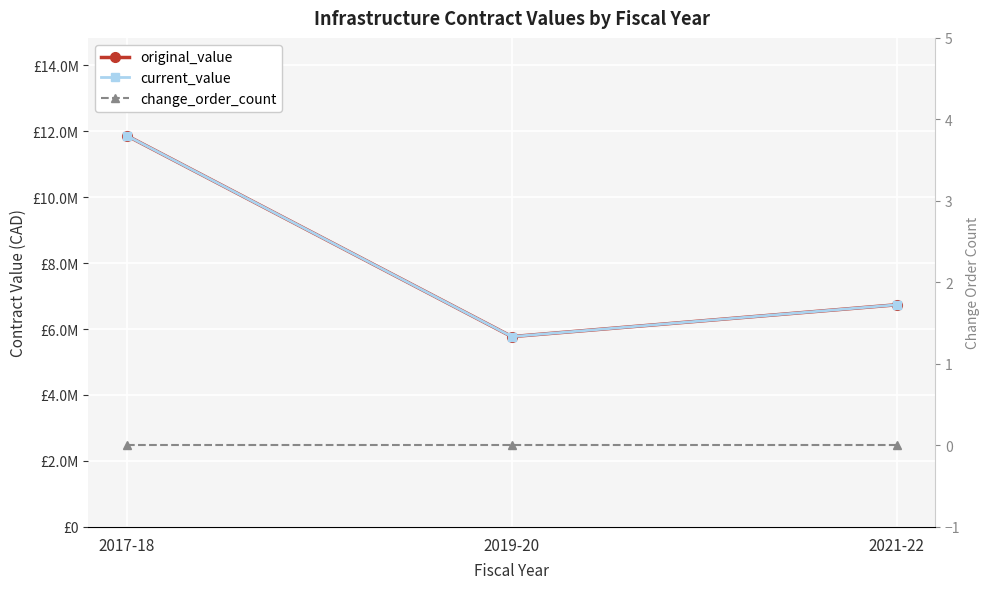

What are all the series names shown in the legend?

original_value, current_value, change_order_count